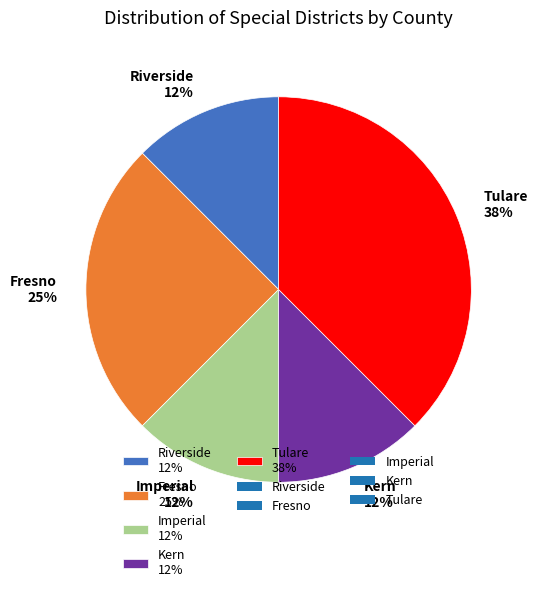

Is the sum of Fresno and Imperial greater than half?

No